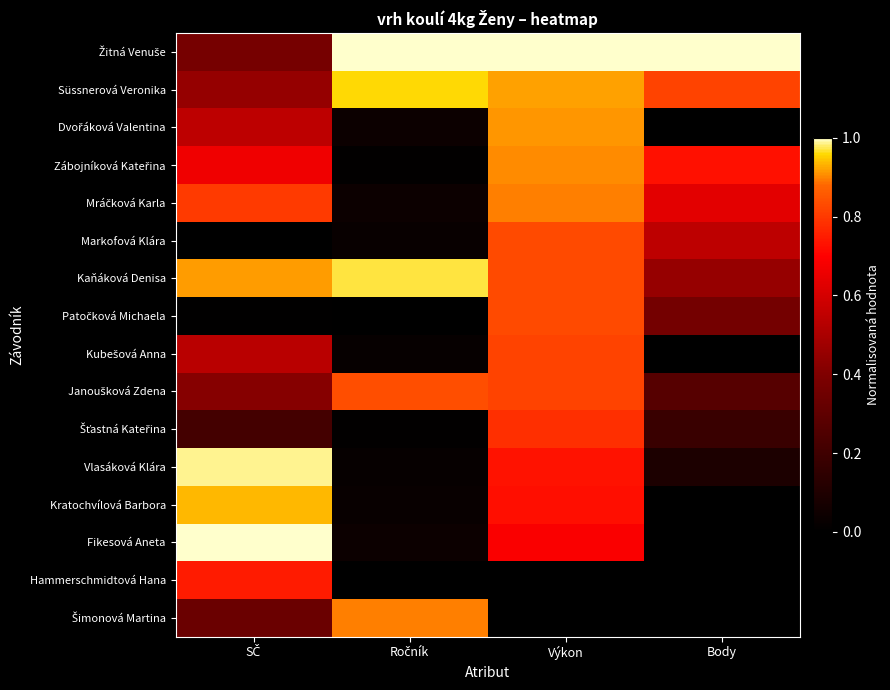

How many distinct data groups are displayed?

16